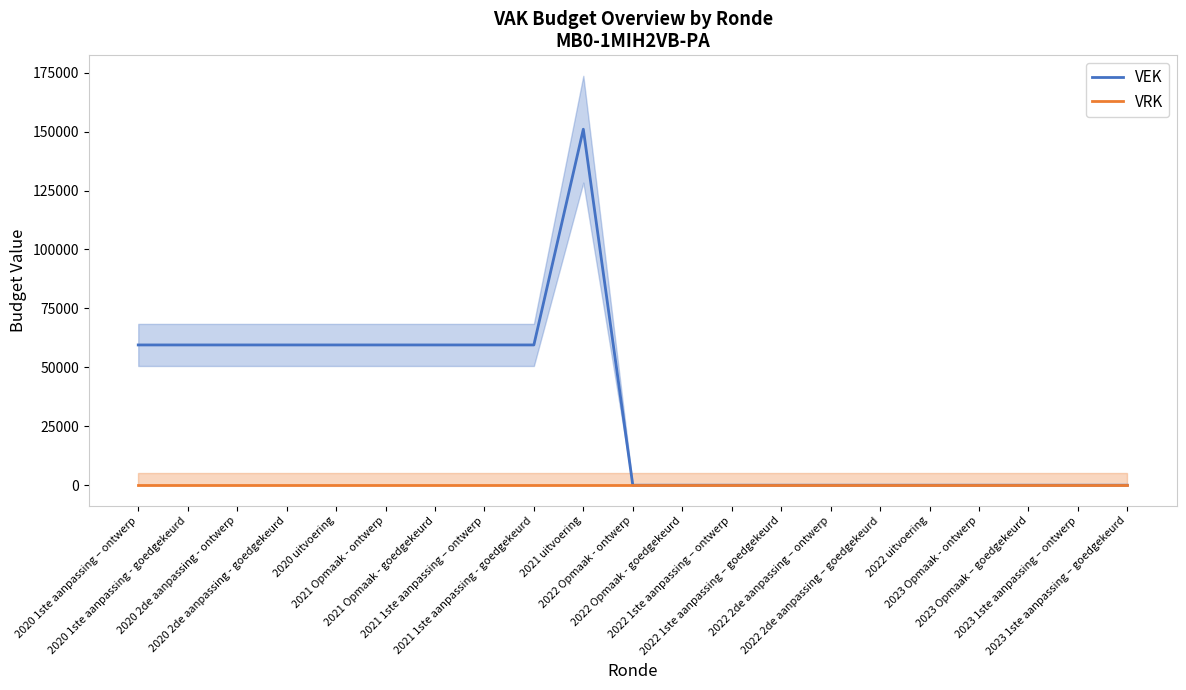

What are all the series names shown in the legend?

VEK, VRK